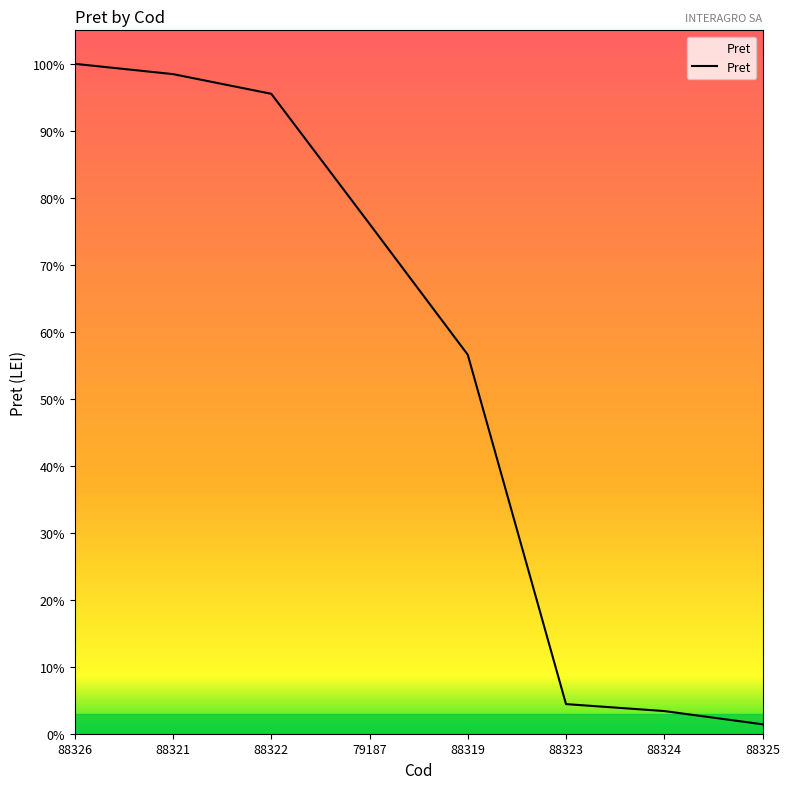

Reading right to left, what are all the values shown in this chart?

88325=7477	88324=17938	88323=23452	88319=300000	79187=403610	88322=506546	88321=522124	88326=530268